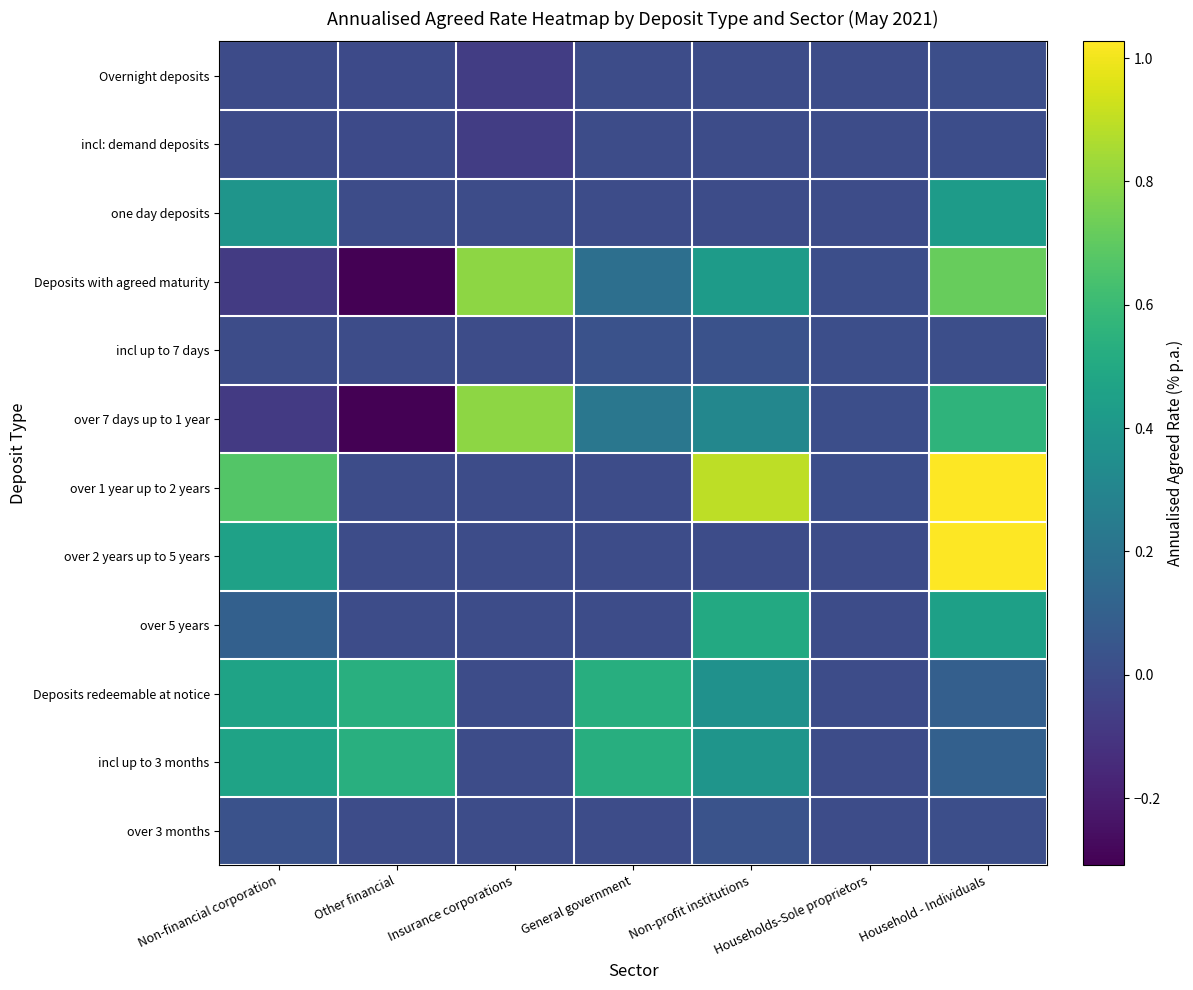

Which category has the lowest value across all series?

Other financial